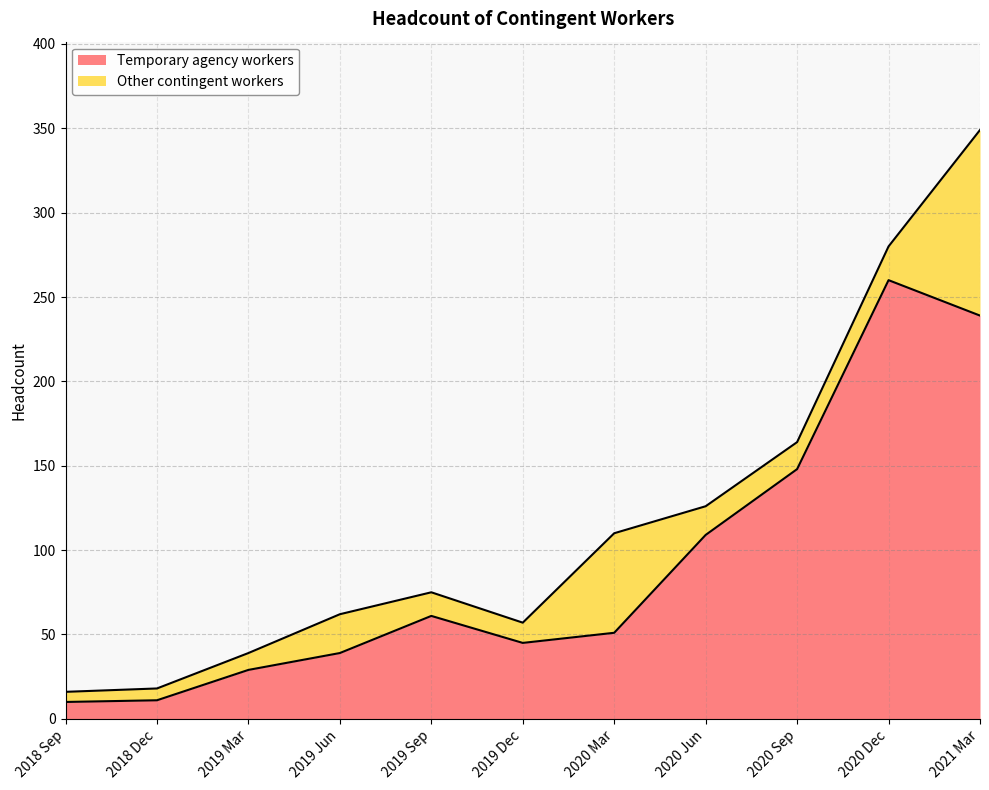

Is it true that the value at 2020 Jun is 169?

False